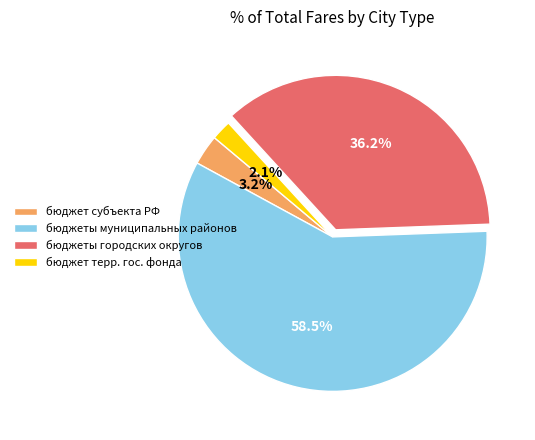

What is the ratio of the value at бюджеты муниципальных районов to the value at бюджет терр. гос. фонда?

27.9